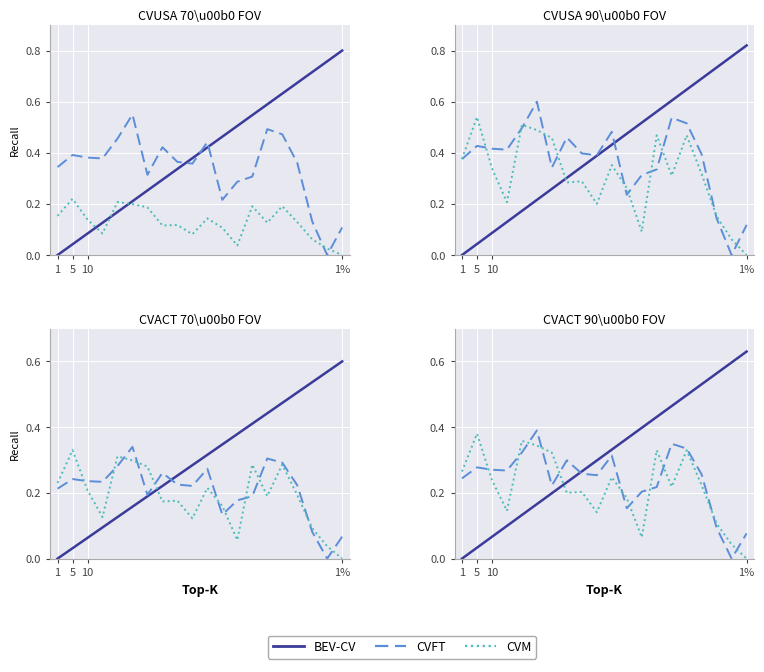

What are all the series names shown in the legend?

BEV-CV, CVFT, CVM